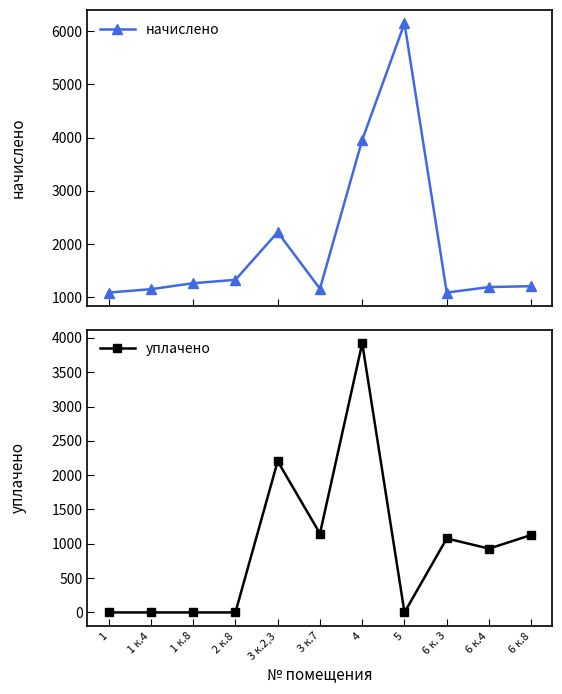

How many lines are shown in the chart?

2